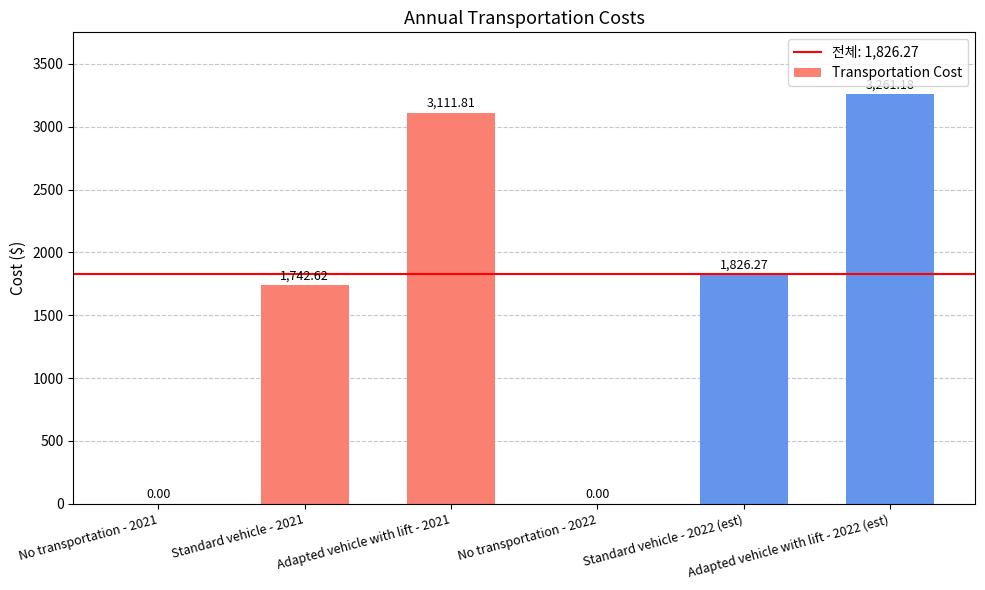

What is the sum of all values?

9941.9